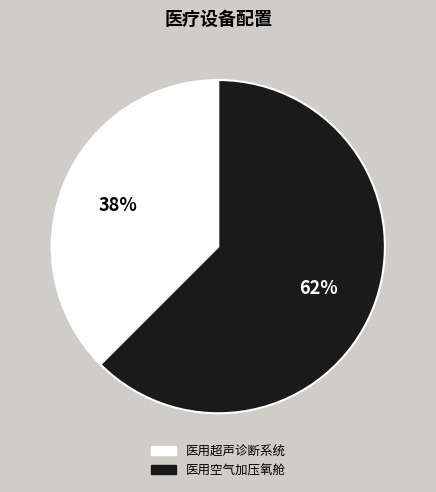

What is the smallest slice in the pie chart?

医用超声诊断系统